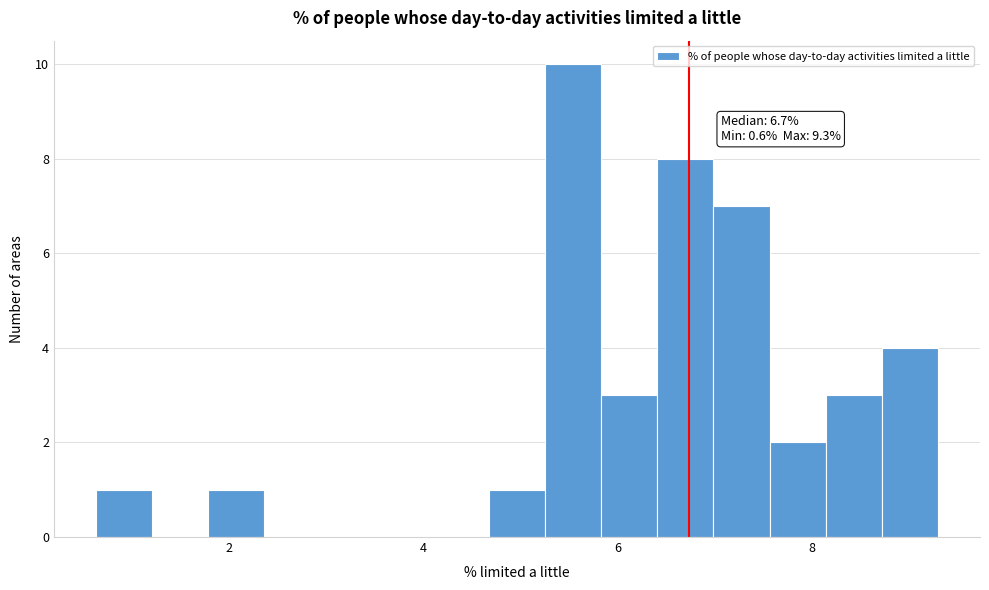

Read against the x-axis, roughly where is the centre of the tallest bar?

5.6